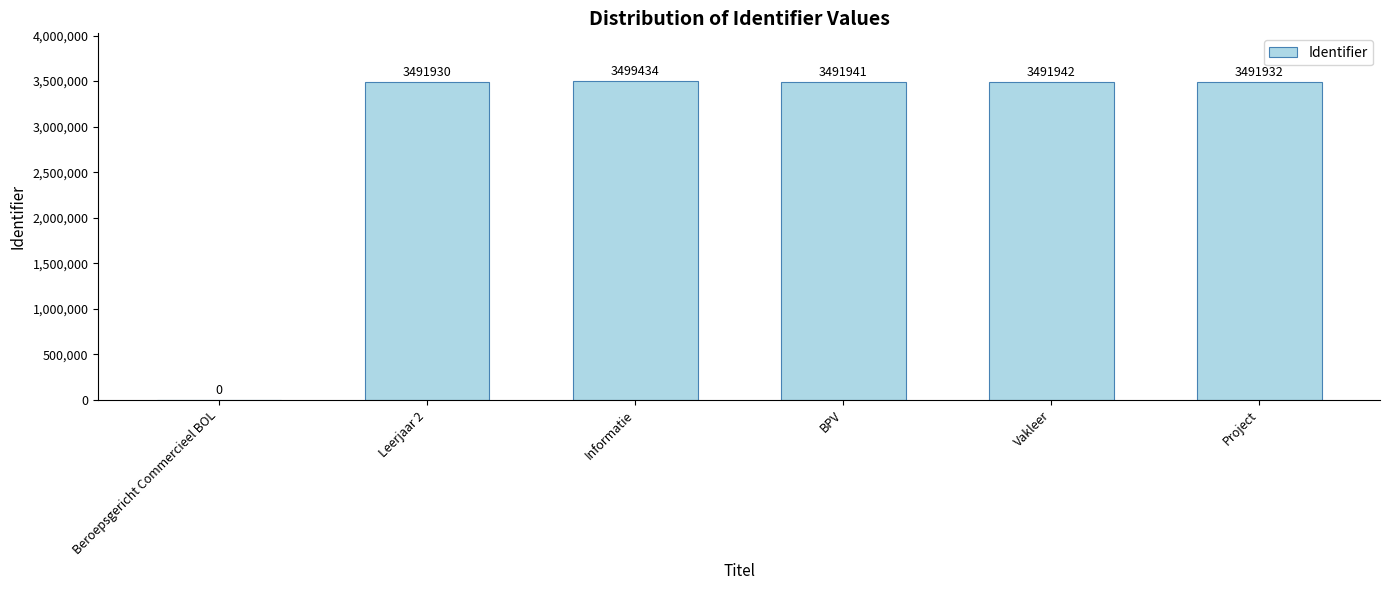

Are the bars horizontal?

No